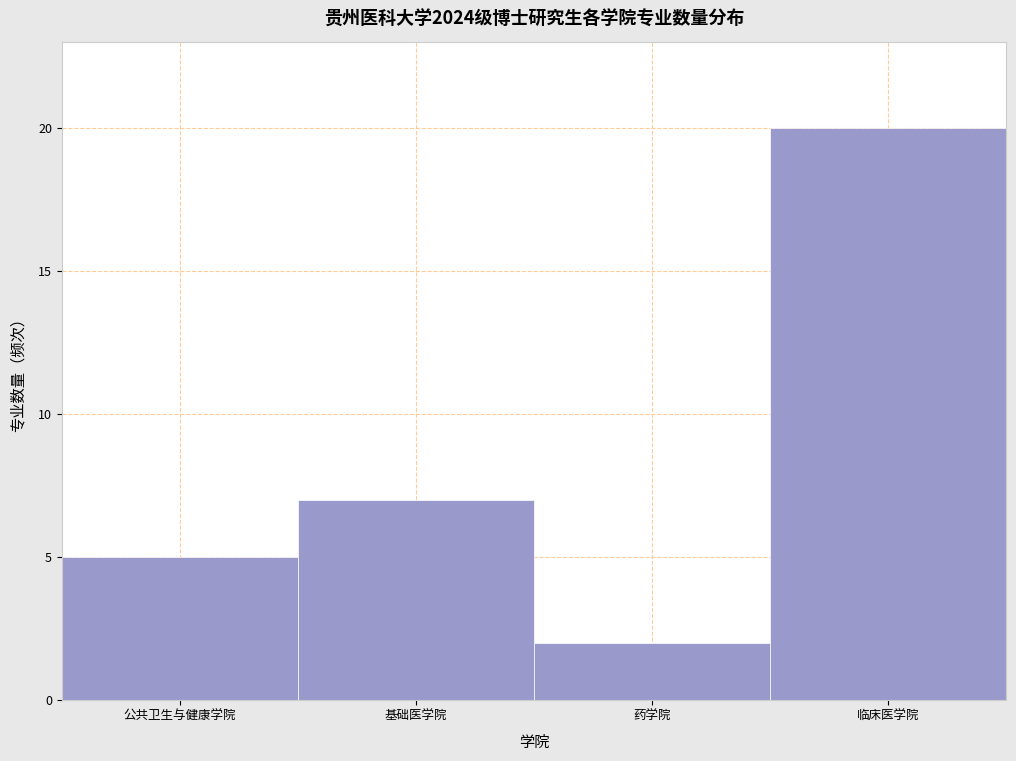

Reading left to right, list all the values displayed in this chart.

5	7	2	20